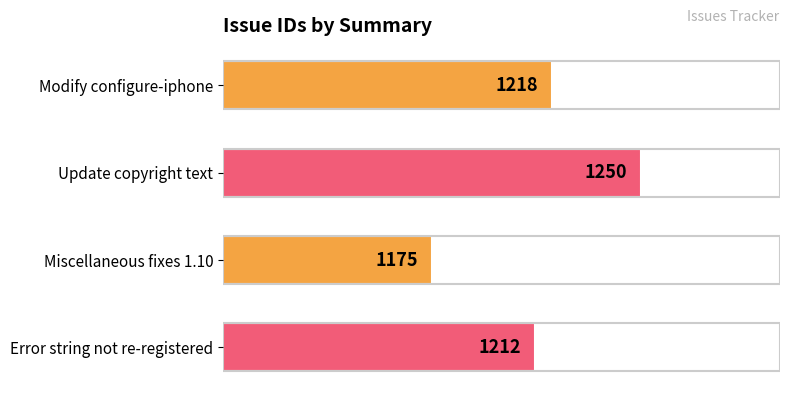

What is the change in value from Modify configure-iphone to Update copyright text?

+32